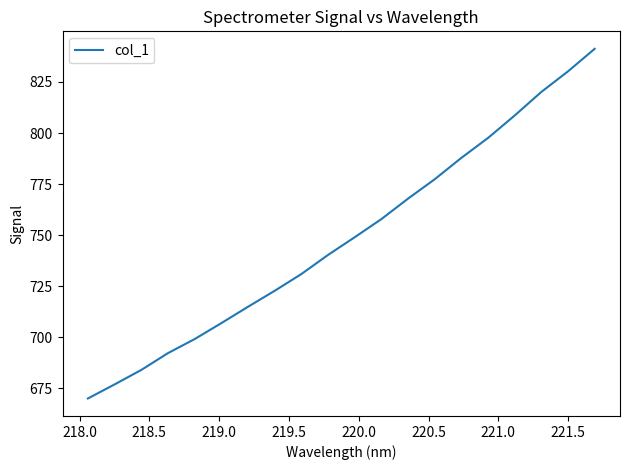

What is the minimum value shown in the chart?

670.0